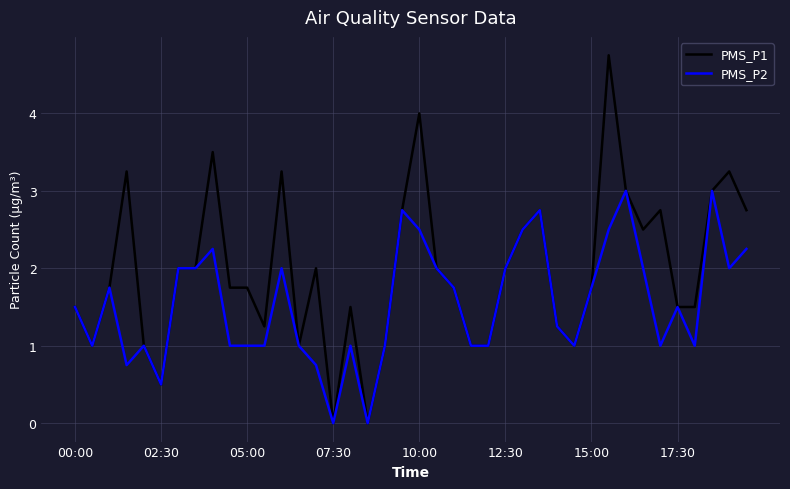

Which series has the largest total across all categories?

PMS_P1